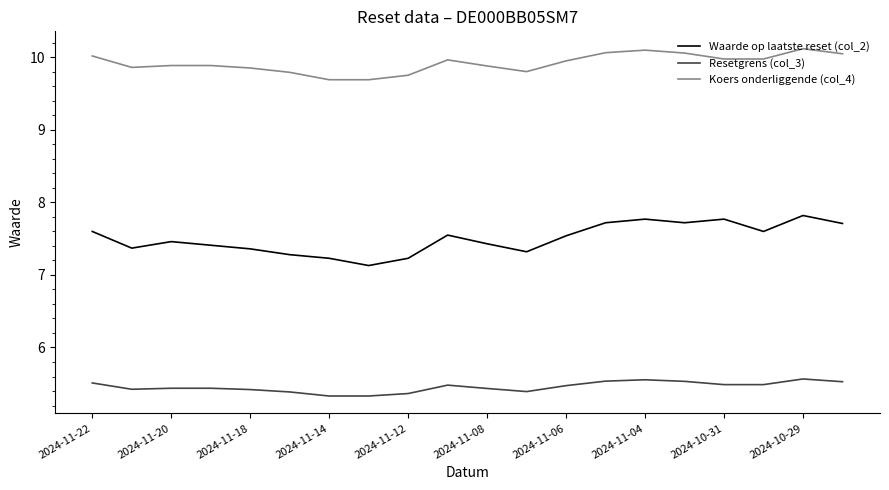

True or false: Waarde op laatste reset (col_2) and Koers onderliggende (col_4) cross at least once.

False